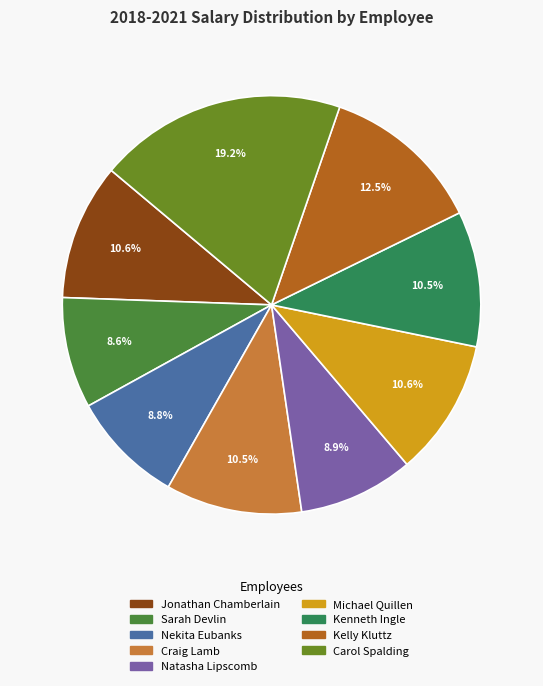

Is it true that Sarah Devlin is 1% of the pie?

False